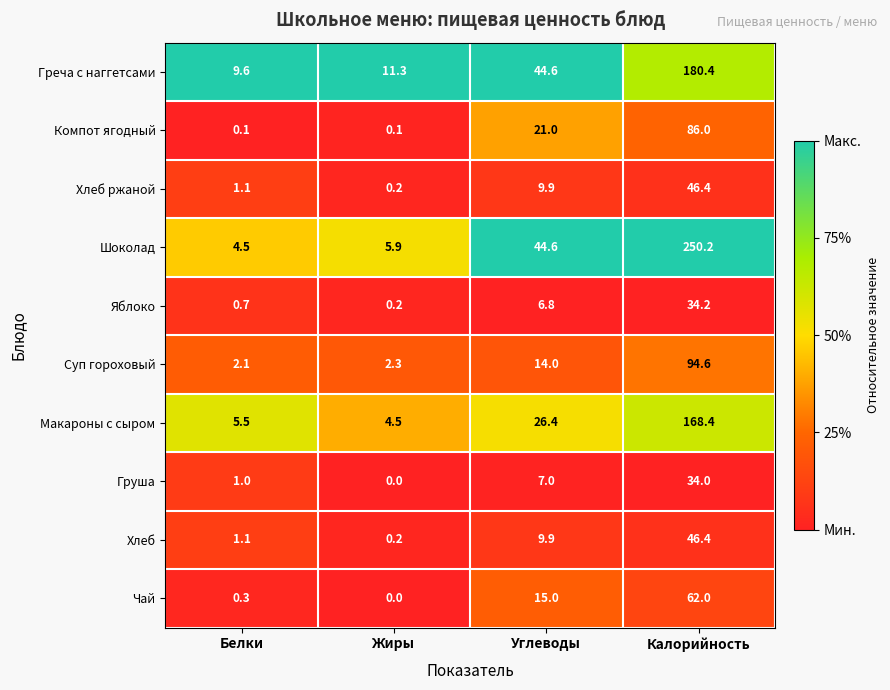

At which label does Греча с наггетсами first exceed 44?

Углеводы